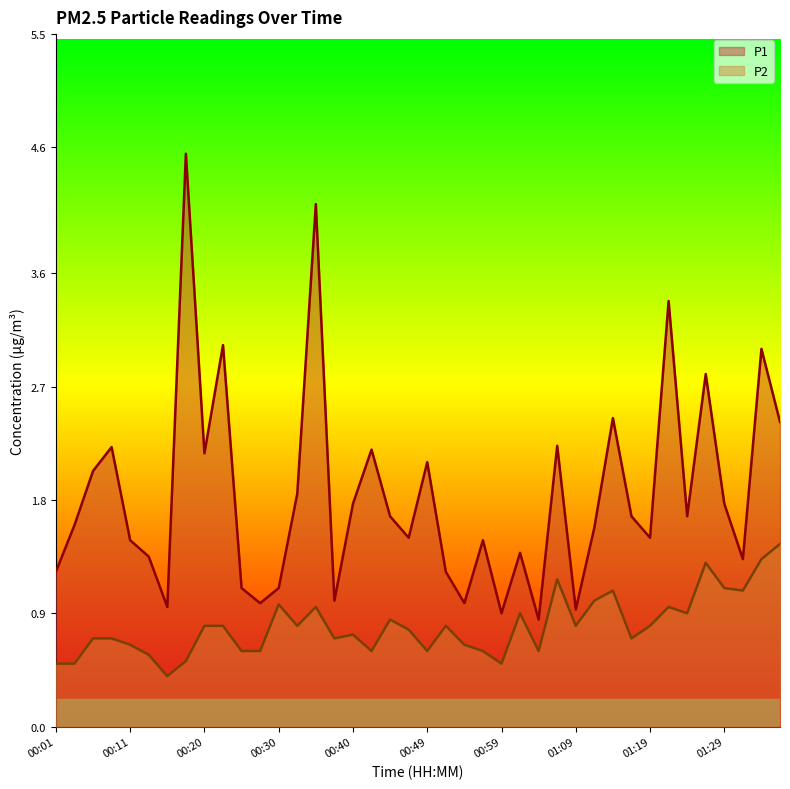

What is the smallest value displayed?

0.4